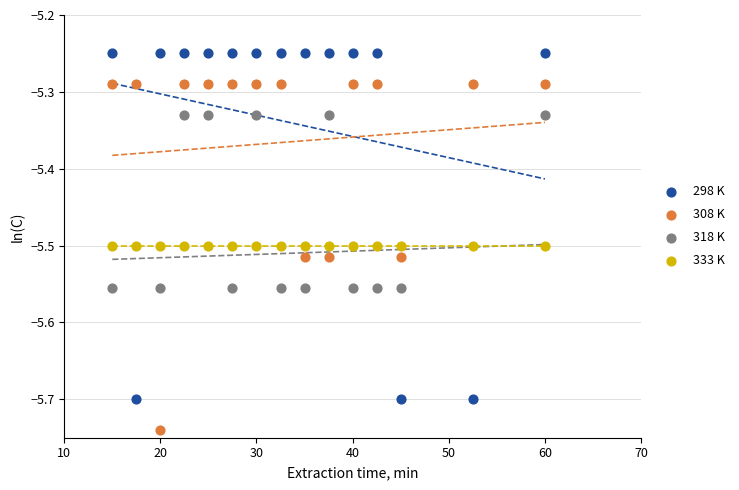

Which series contains the highest Y value?

298 K